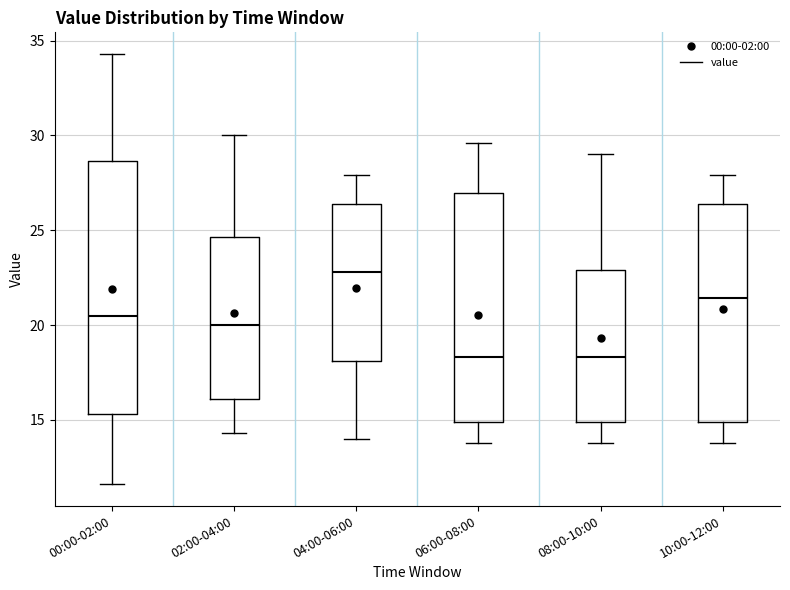

Where does the upper whisker of the box for 00:00-02:00 end on the y-axis? The values are not printed on the chart, so give them approximately, as read against the axis.

34.5